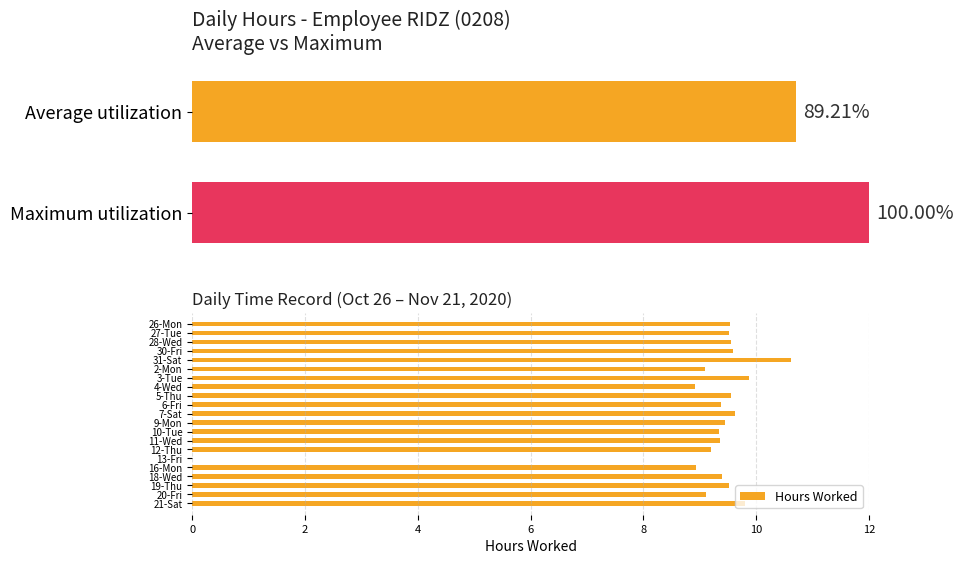

What is the sum of all Hours Worked values?

189.3